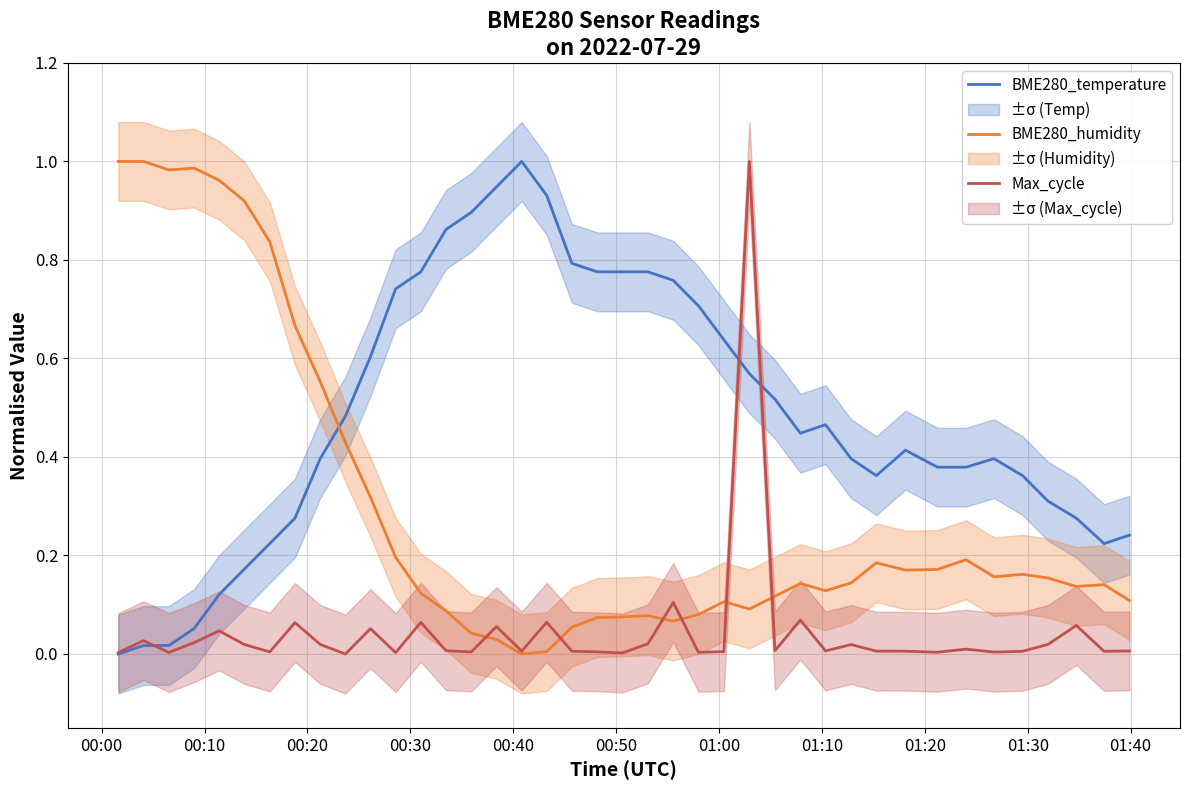

What are all the series names shown in the legend?

BME280_temperature, BME280_humidity, Max_cycle